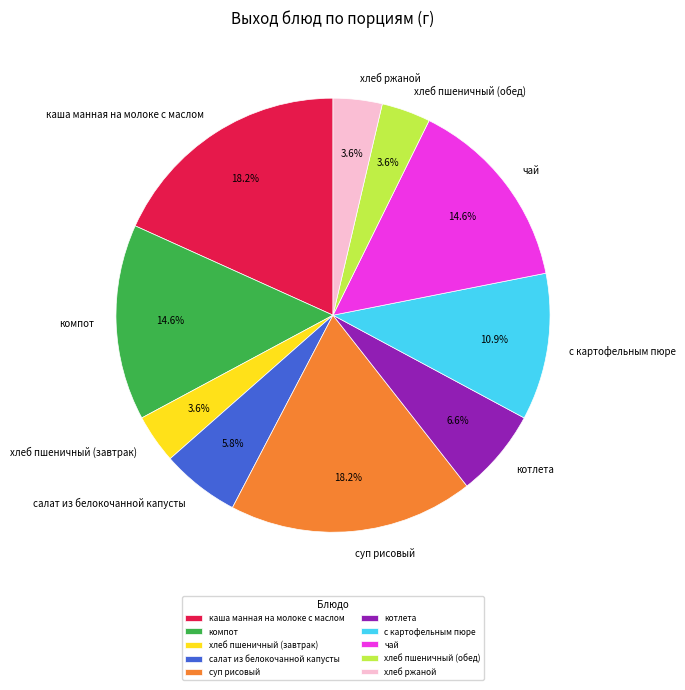

How many segments does this pie chart have?

10